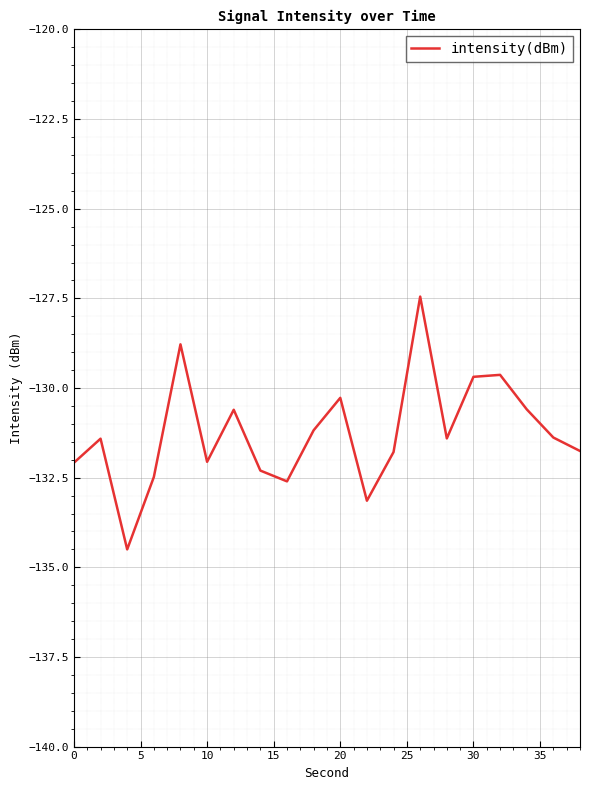

What is the maximum value shown in the chart?

-127.4